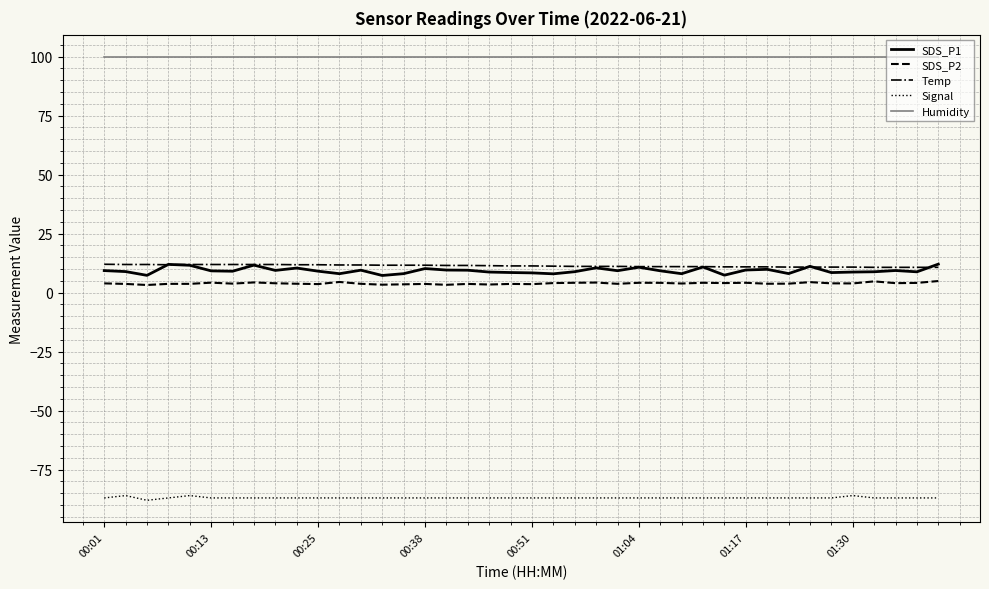

What is the maximum value for Humidity?

99.9